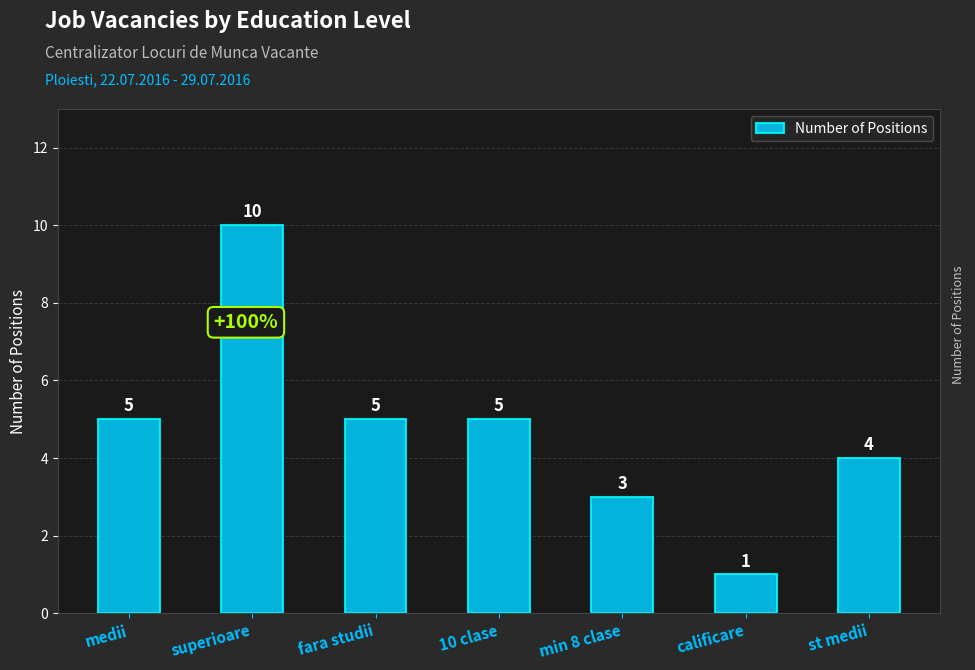

What is the approximate value at min 8 clase?

3